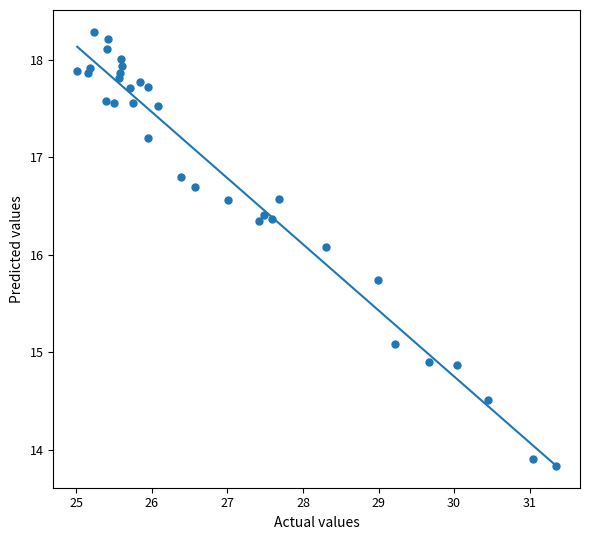

What is the range of X values (max minus min)?

6.3